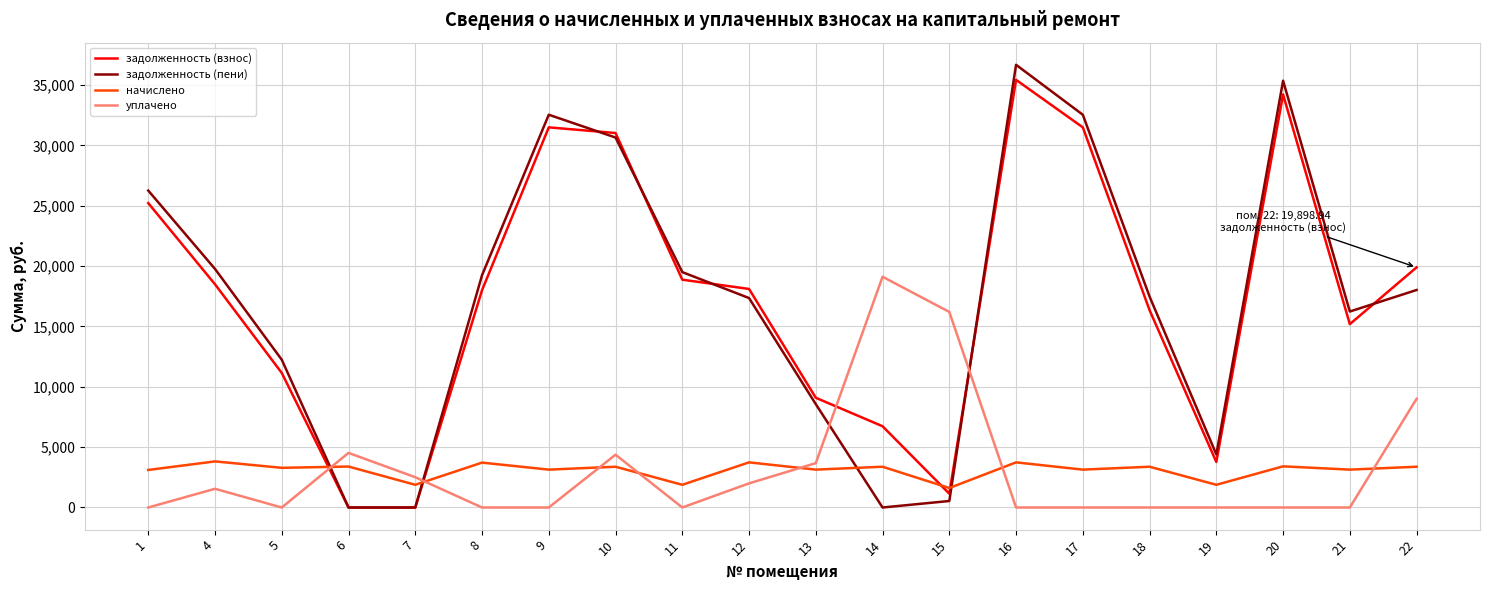

Is the value of задолженность (пени) at 10 greater than the value of уплачено at 14?

Yes